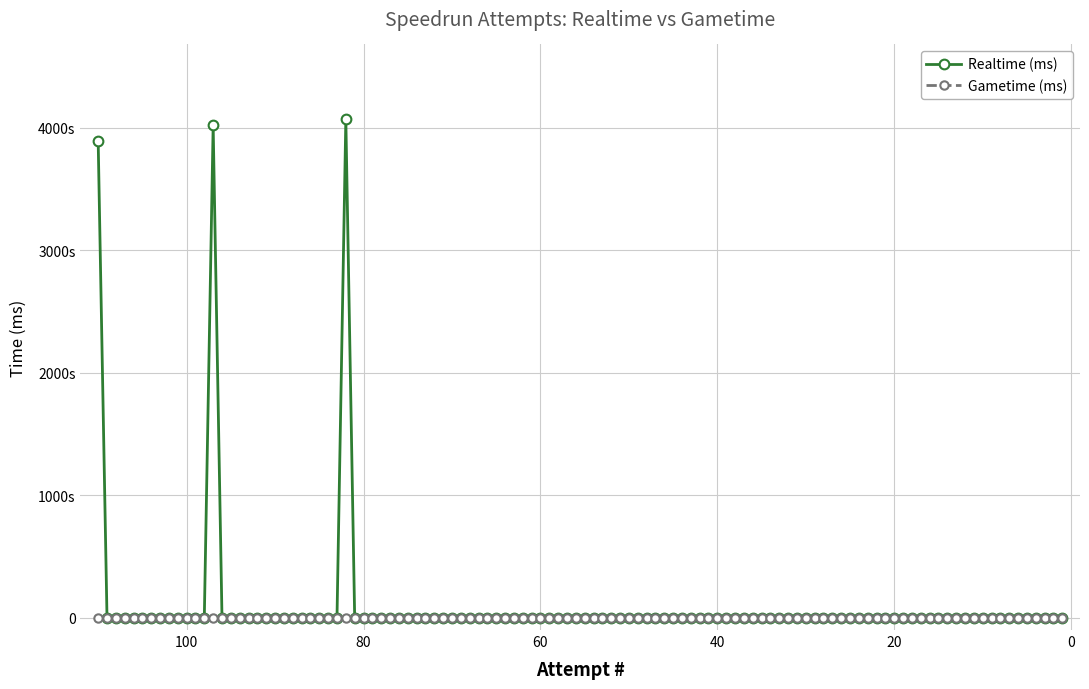

Is it true that Gametime (ms) equals 0 at 104?

True